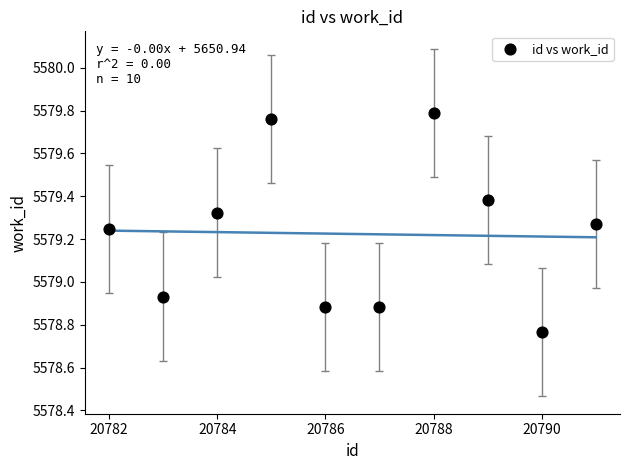

What is the average X value?

20786.5